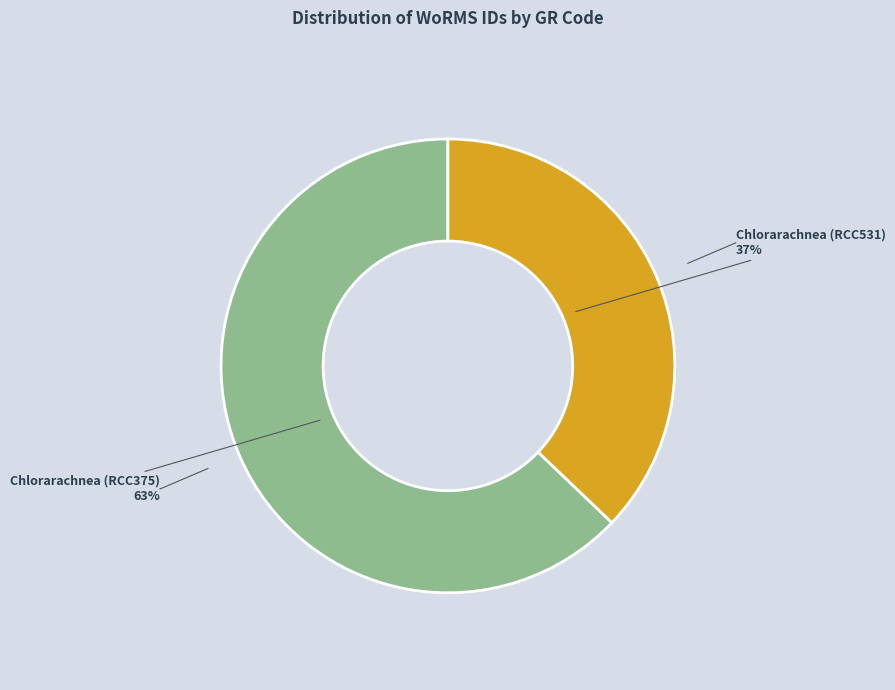

To the nearest percent, what is the combined percentage of Chlorarachnea (RCC531) and Chlorarachnea (RCC375)?

100%